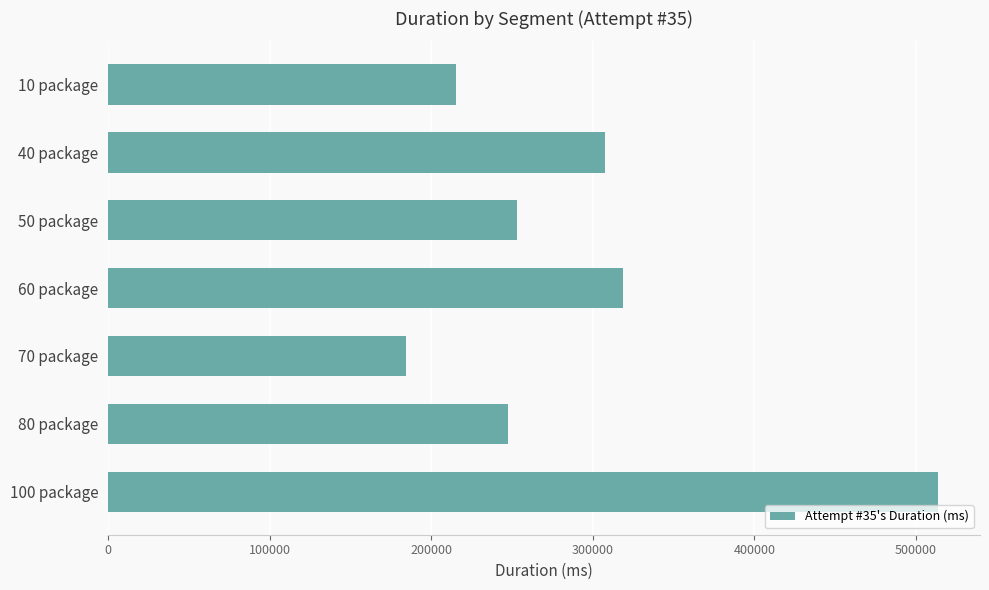

Where is the data nearest to the value 349140?

60 package